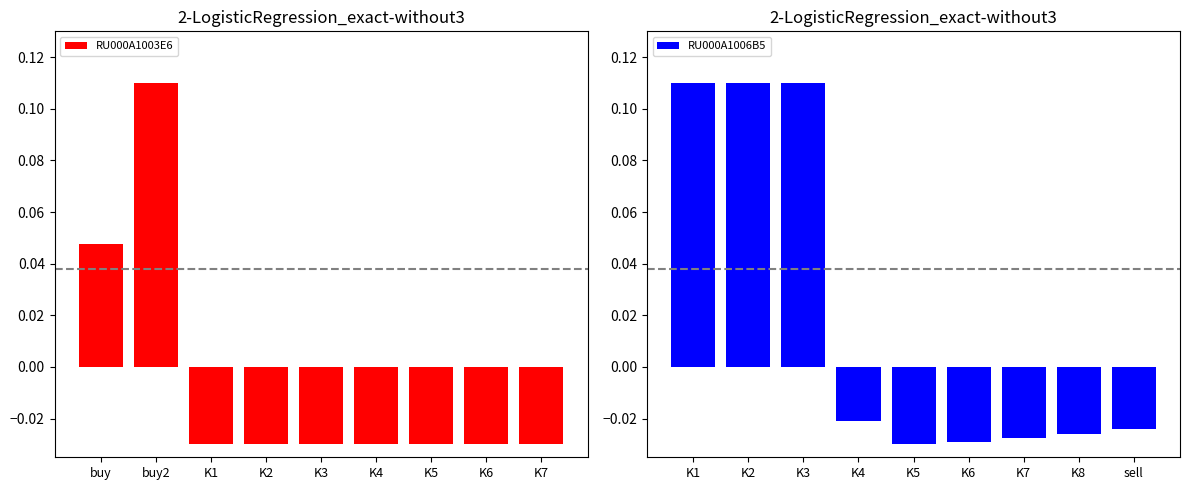

What is the difference between the maximum and minimum values in the RU000A1003E6 series?

0.1